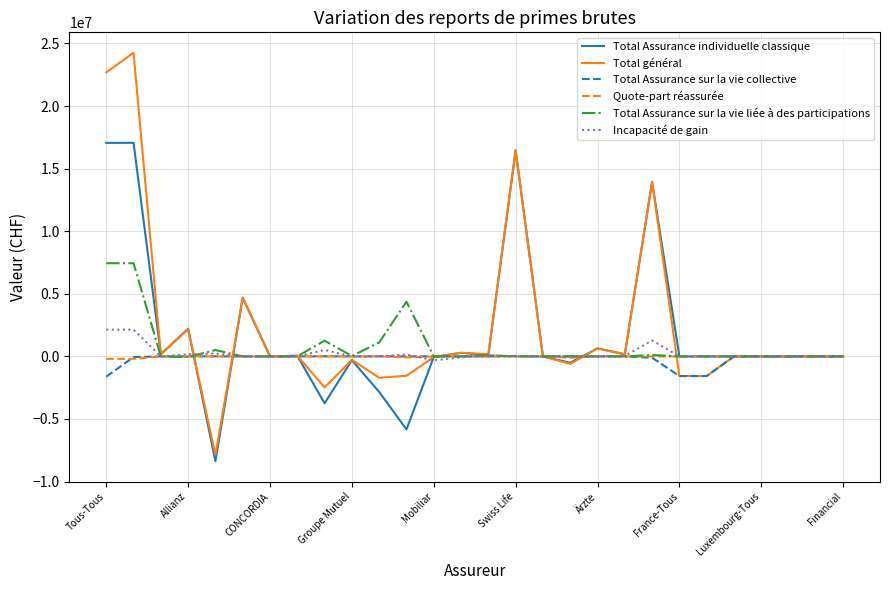

What is the maximum value shown in the chart?

24259389